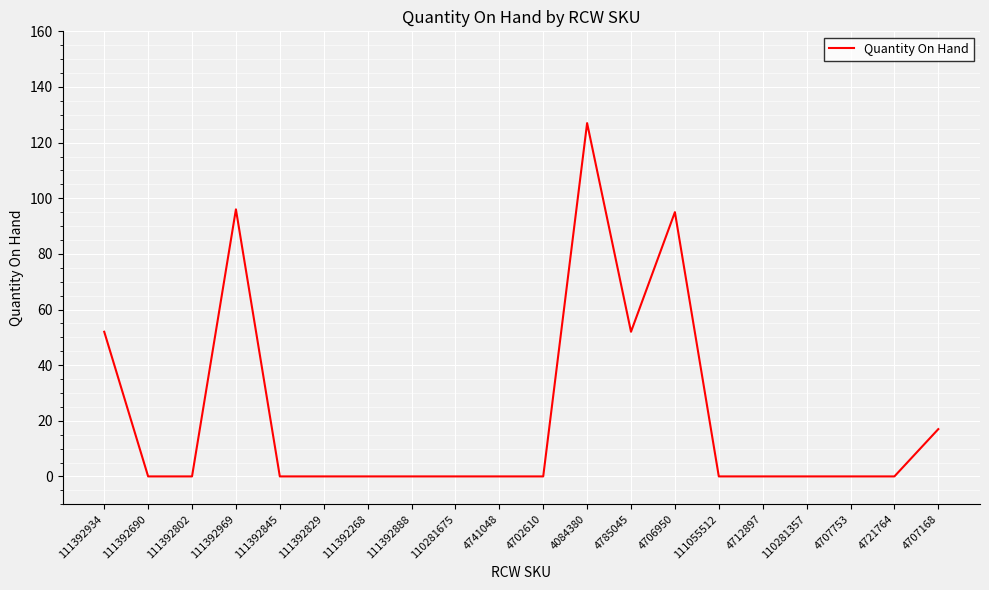

Reading left to right, extract all data points from this chart.

111392934=52	111392690=0	111392802=0	111392969=96	111392845=0	111392829=0	111392268=0	111392888=0	110281675=0	4741048=0	4702610=0	4084380=127	4785045=52	4706950=95	111055512=0	4712897=0	110281357=0	4707753=0	4721764=0	4707168=17